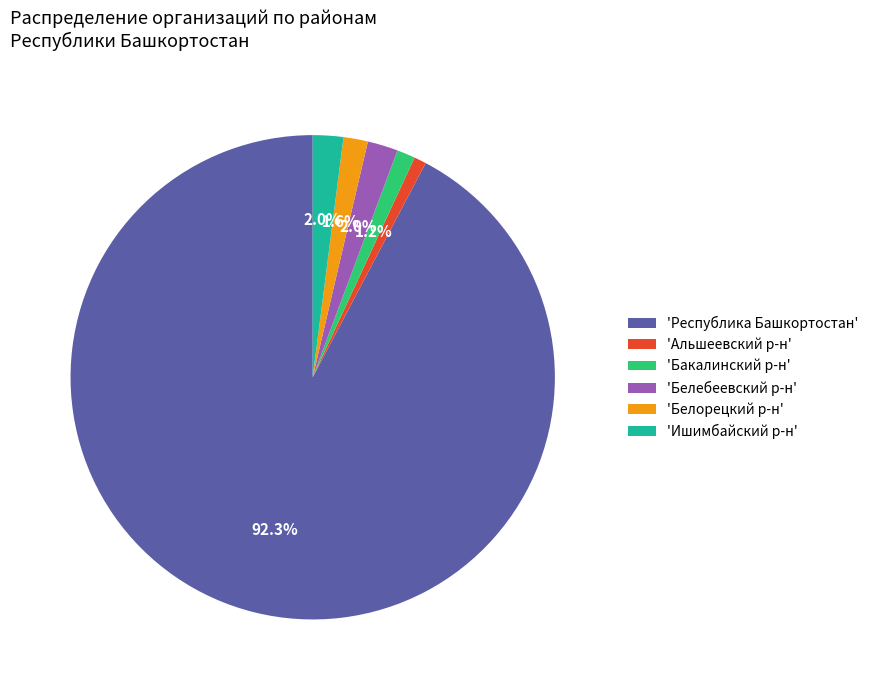

Is there a majority slice in this chart?

Yes